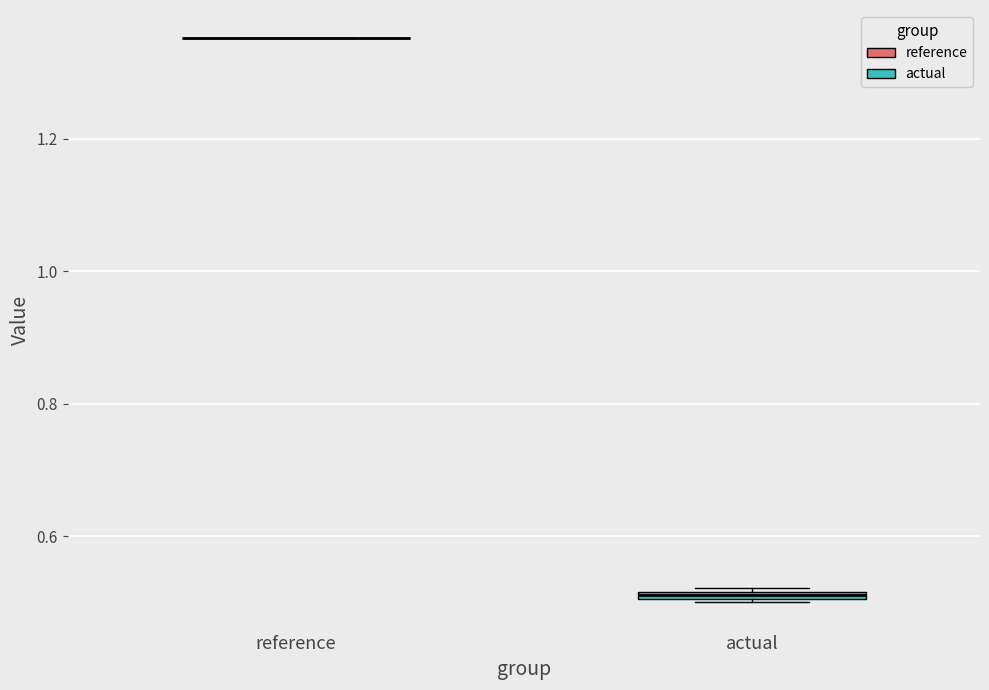

Where is the upper edge of the box for actual on the y-axis? The values are not printed on the chart, so give them approximately, as read against the axis.

0.52